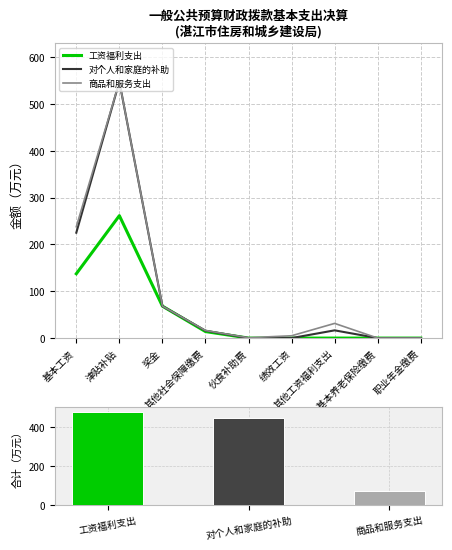

What is the difference between the maximum and second lowest values in the 工资福利支出 series?

261.6